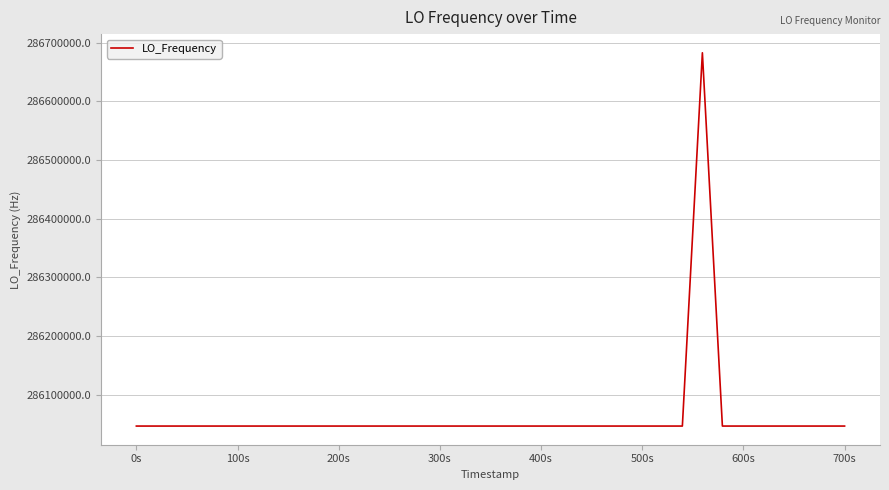

What is the maximum value shown in the chart?

286682706.2